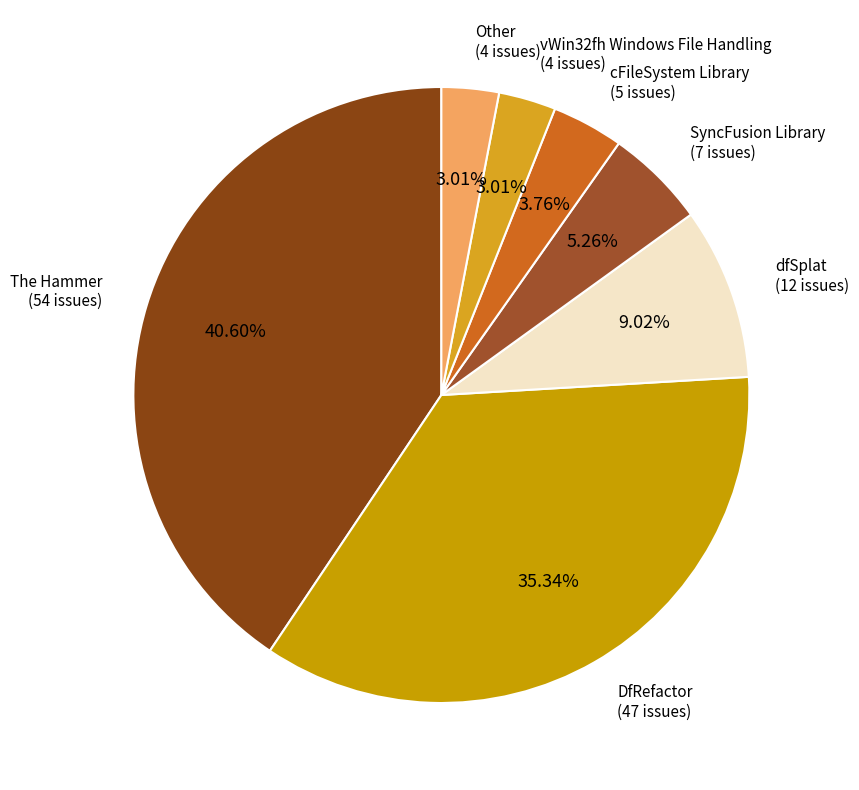

Do dfSplat and DfRefactor together represent more than half of the pie?

No